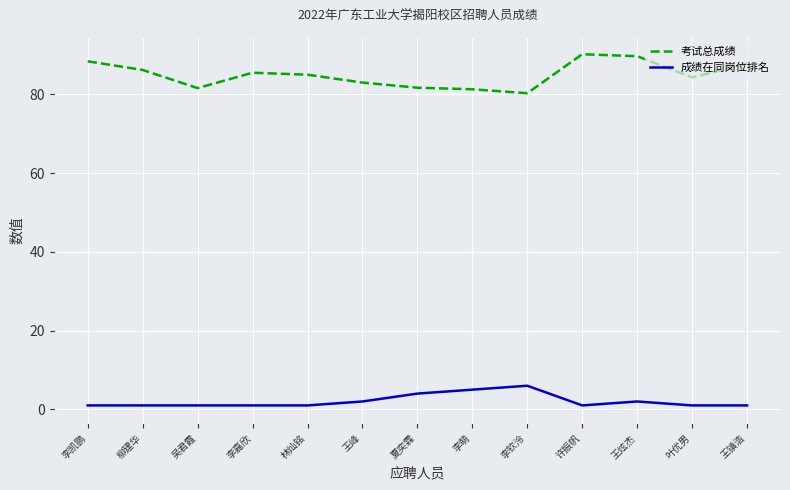

How many lines are shown in the chart?

2